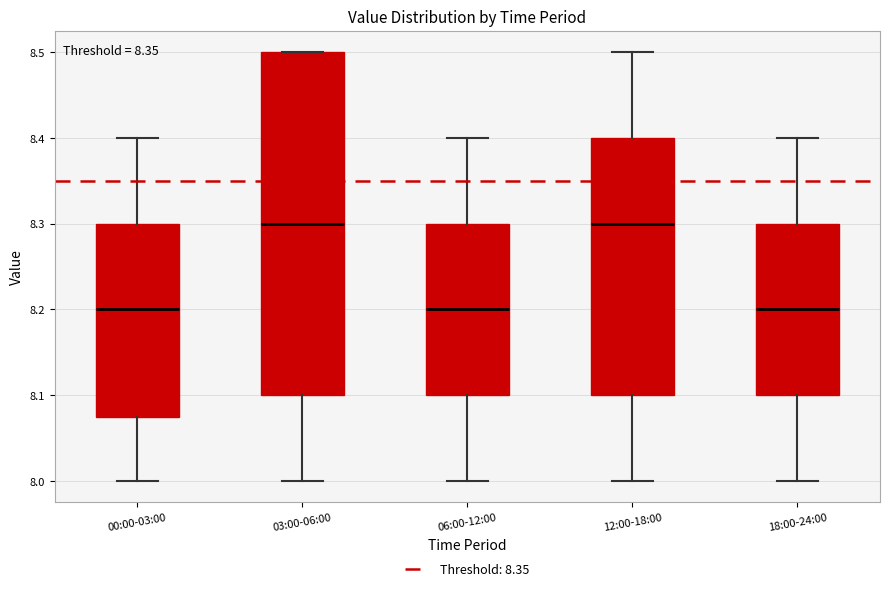

Reading left to right, transcribe this box plot: for each box, give where its median line is, the range the box spans, and where its two whiskers end, as read against the y-axis. The values are not printed on the chart, so give them approximately, as read against the axis.

00:00-03:00: median 8.20, box 8.08 to 8.30, whiskers 8.00 to 8.40
03:00-06:00: median 8.30, box 8.10 to 8.50, whiskers 8.00 to 8.50
06:00-12:00: median 8.20, box 8.10 to 8.30, whiskers 8.00 to 8.40
12:00-18:00: median 8.30, box 8.10 to 8.40, whiskers 8.00 to 8.50
18:00-24:00: median 8.20, box 8.10 to 8.30, whiskers 8.00 to 8.40